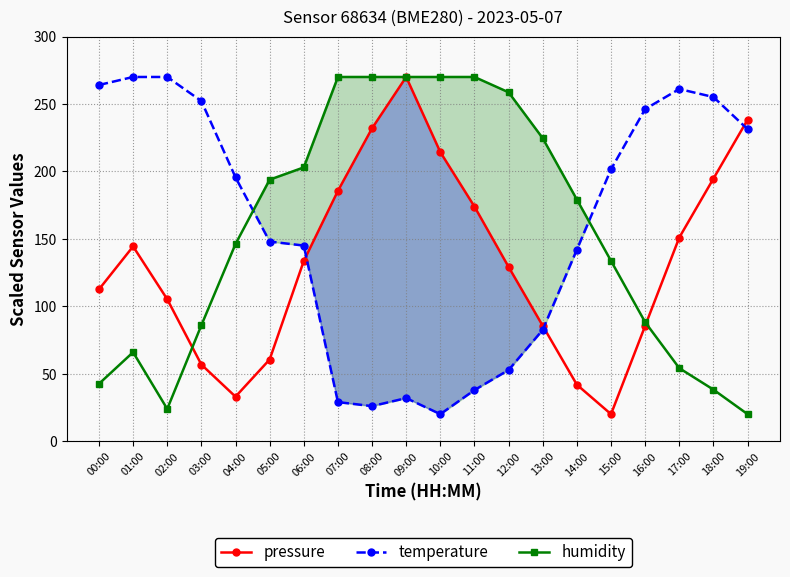

Where is humidity nearest to the value 145?

04:00